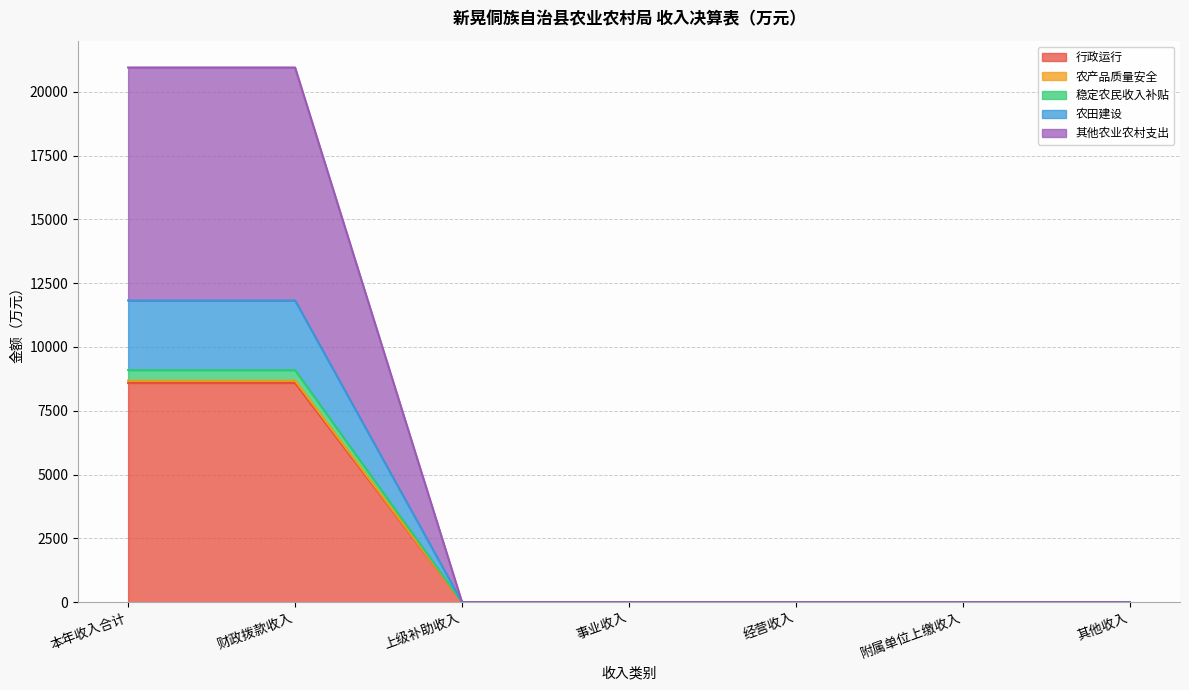

What are all the series names shown in the legend?

行政运行, 农产品质量安全, 稳定农民收入补贴, 农田建设, 其他农业农村支出